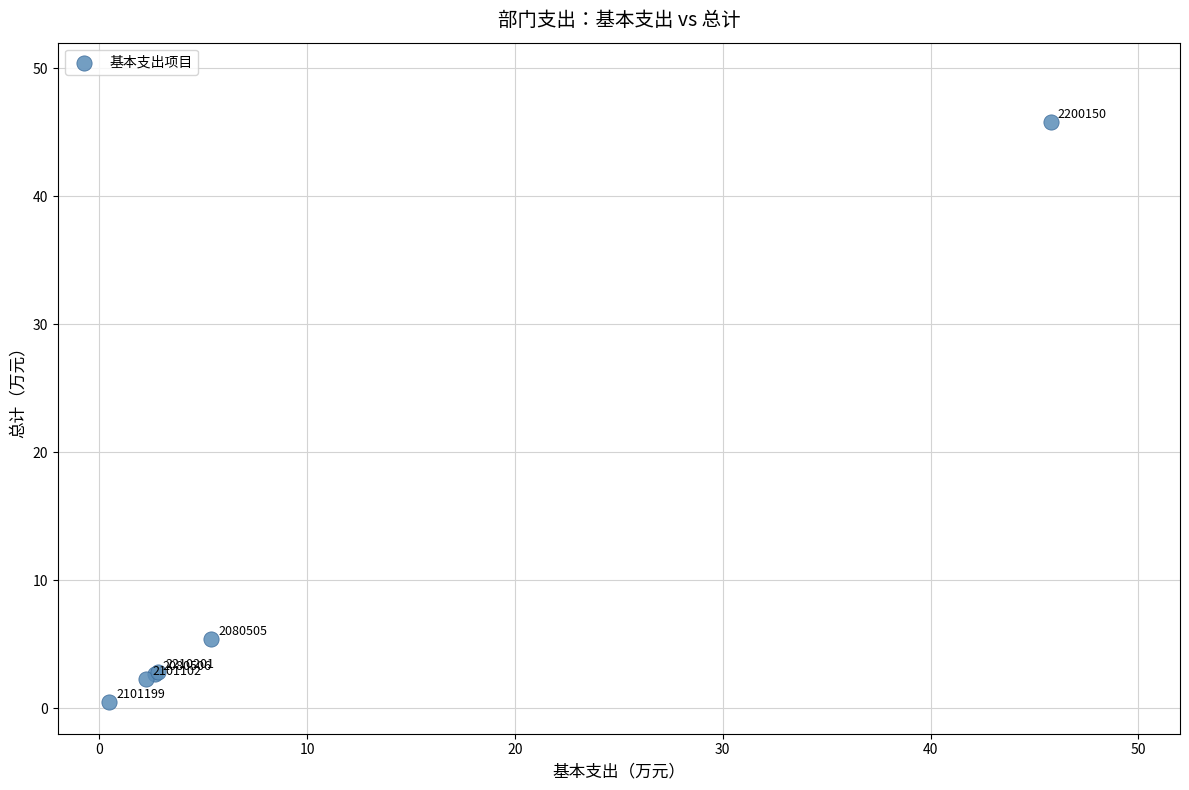

What Y value in the scatter plot is closest to 23?

5.4